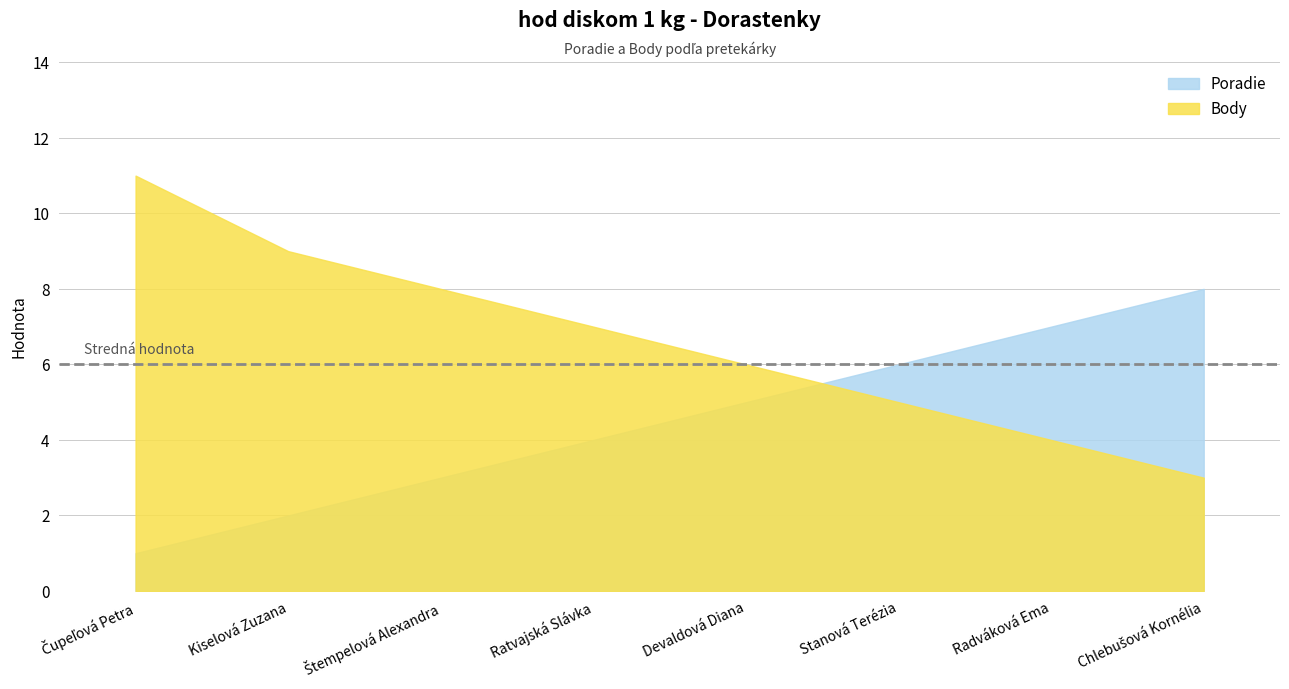

What is the lowest value of the Poradie series?

1